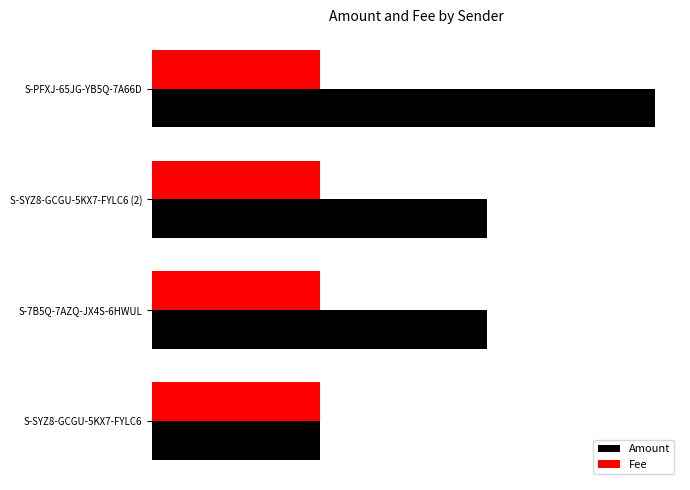

What are all the series names shown in the legend?

Amount, Fee